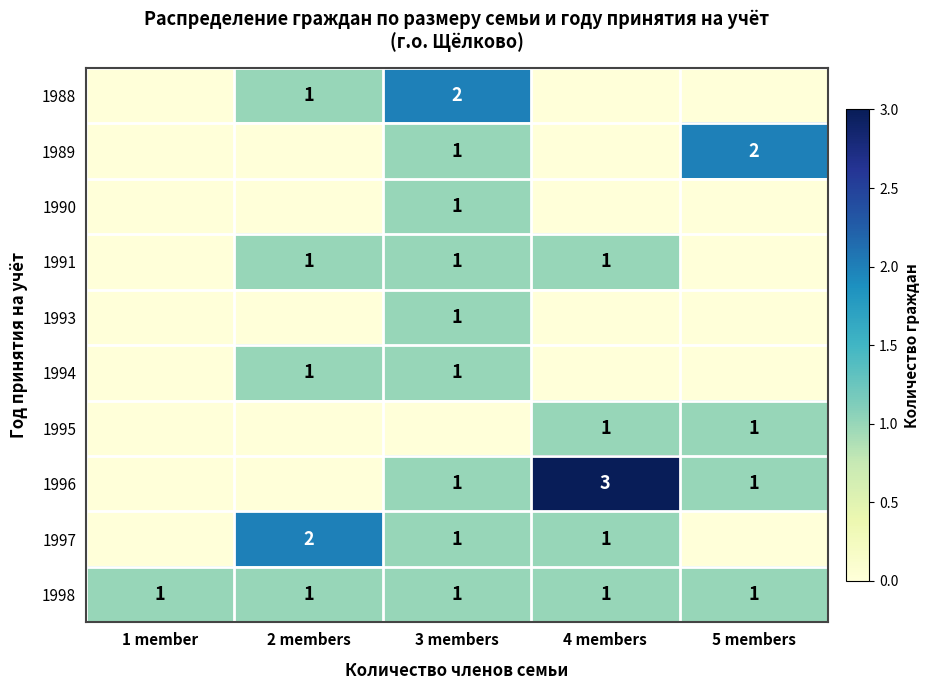

The value of 1991 at 2 members is 1. True or false?

True